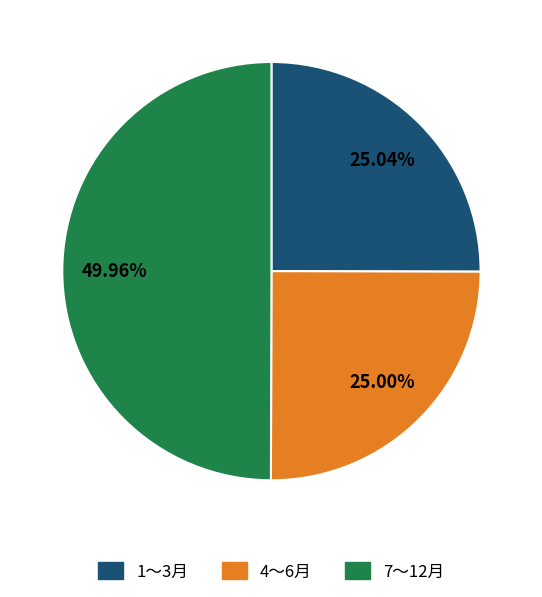

Does 1～3月 account for over 50% of the chart?

No